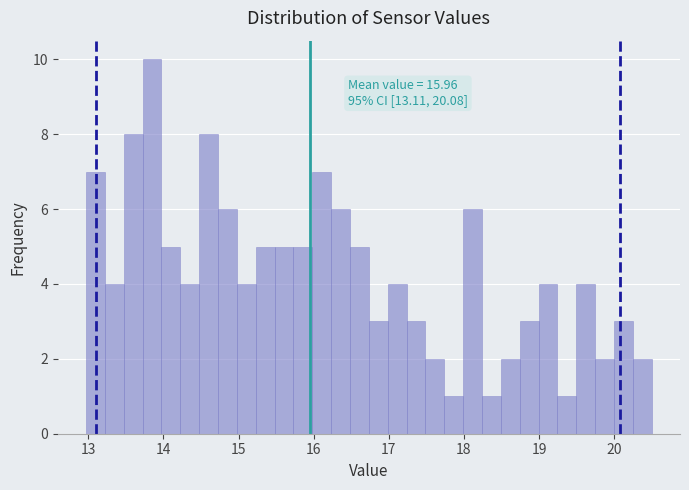

Around what value on the x-axis is the tallest bar? Give the approximate position of its centre, as read against the axis.

13.8